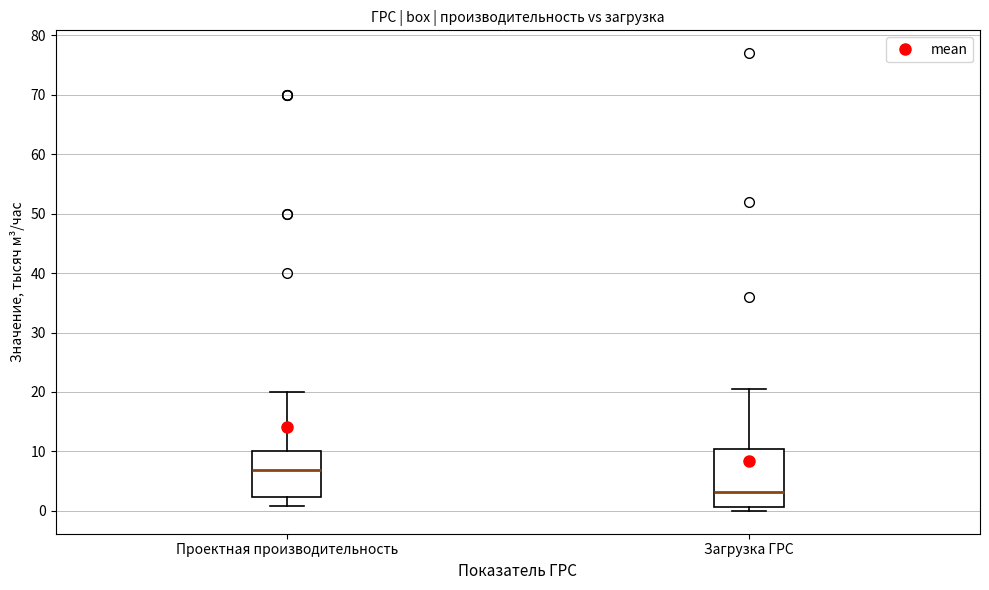

Comparing the boxes themselves (not the whiskers), which one is the tallest?

Загрузка ГРС